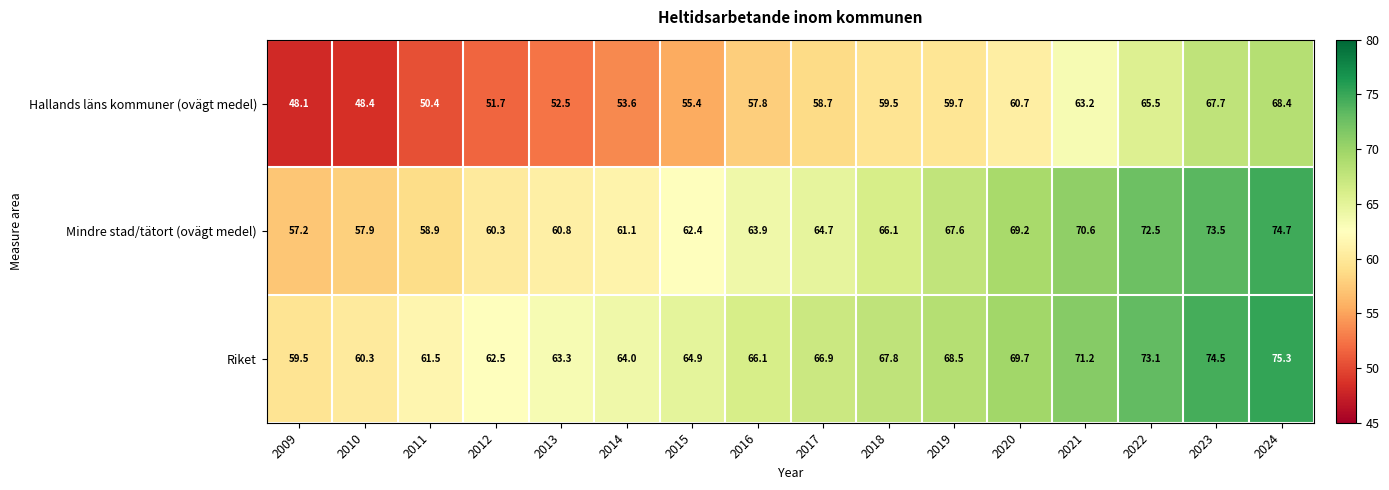

Which label corresponds to the smallest value in the chart?

2009